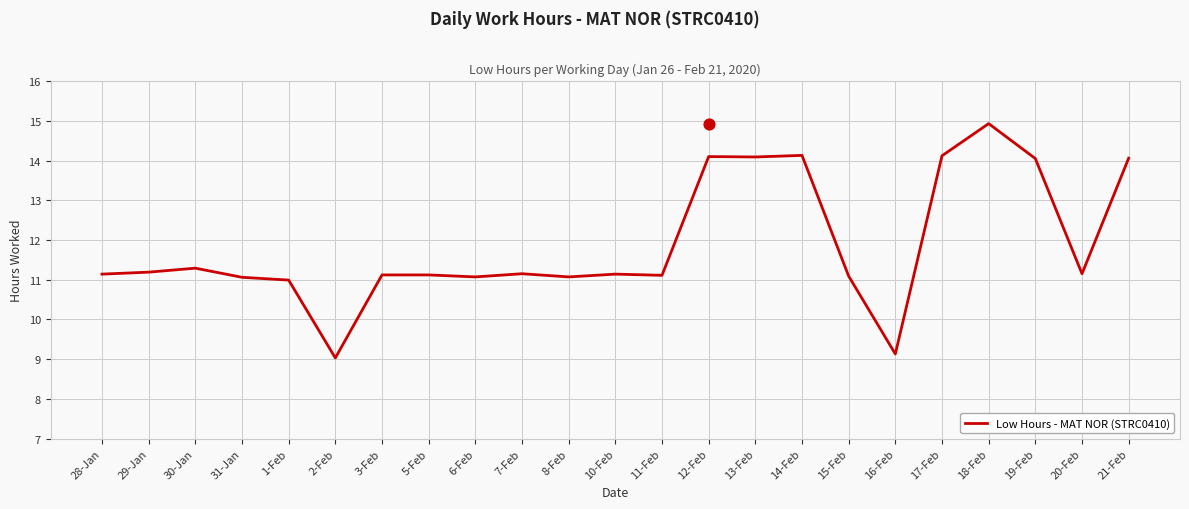

What is the change in value from 1-Feb to 3-Feb?

+0.1